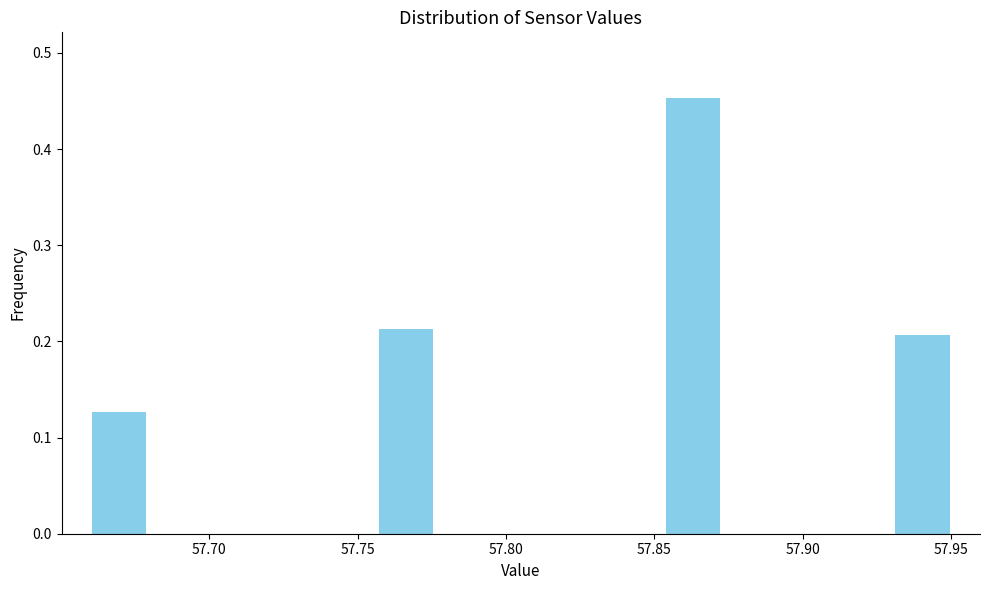

Read against the x-axis, roughly where is the centre of the tallest bar?

57.865